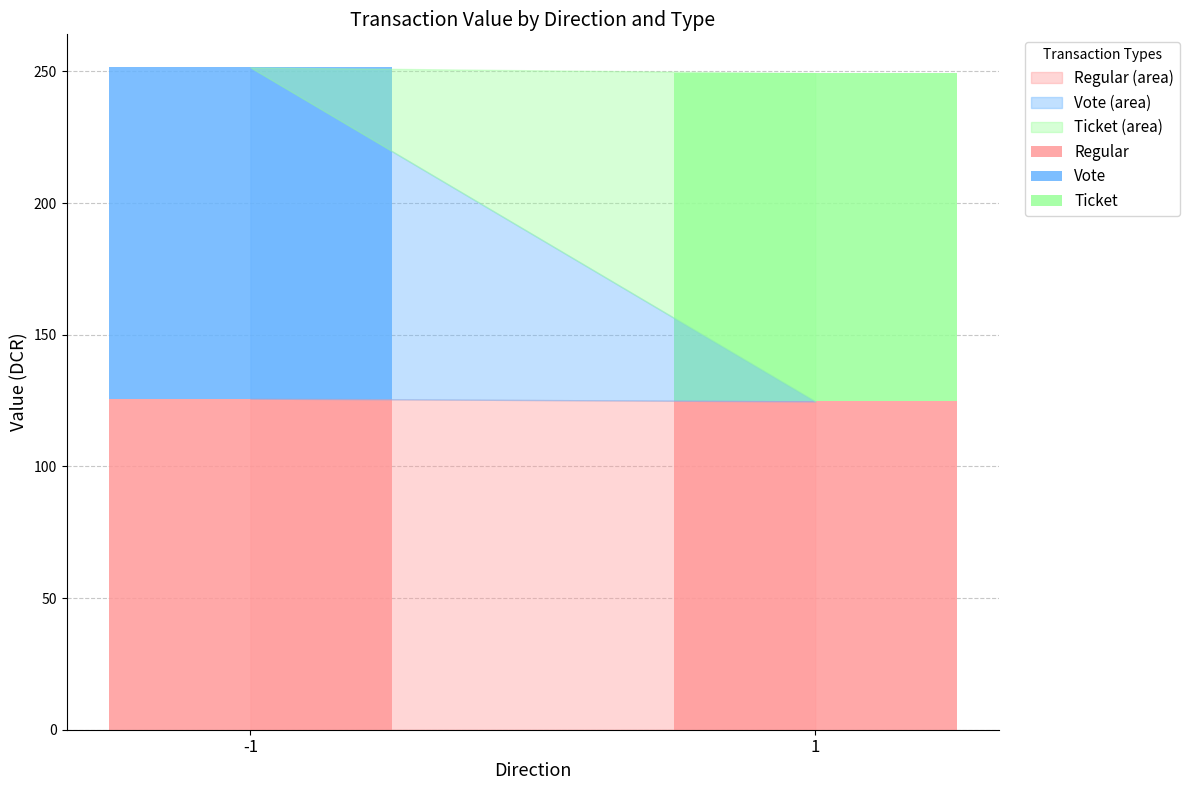

How many data points in Regular are above 125?

1